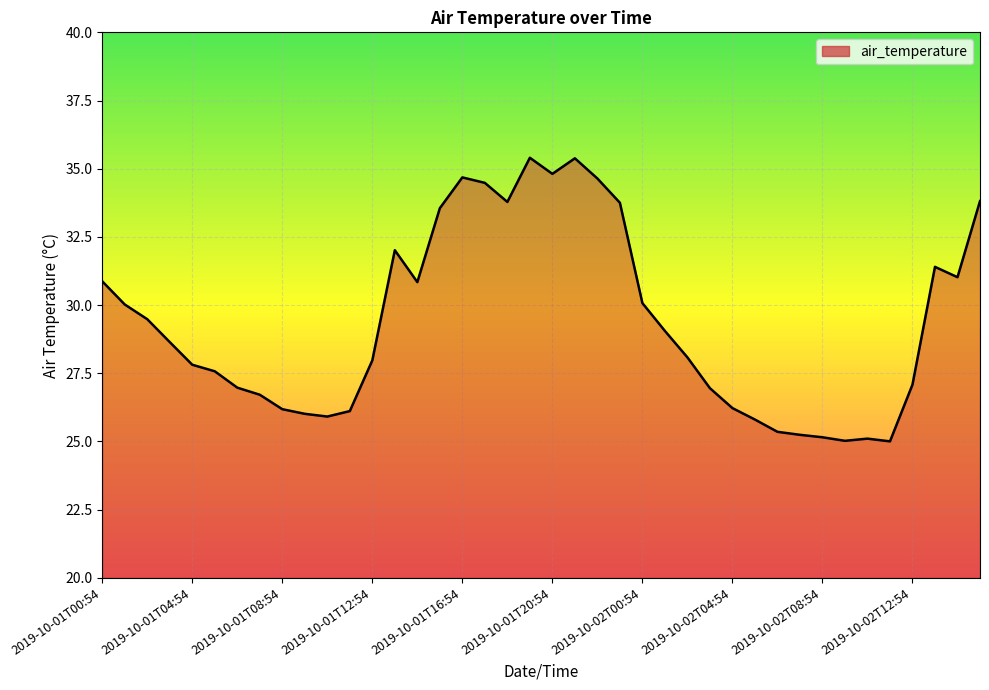

What is the smallest value displayed?

25.0